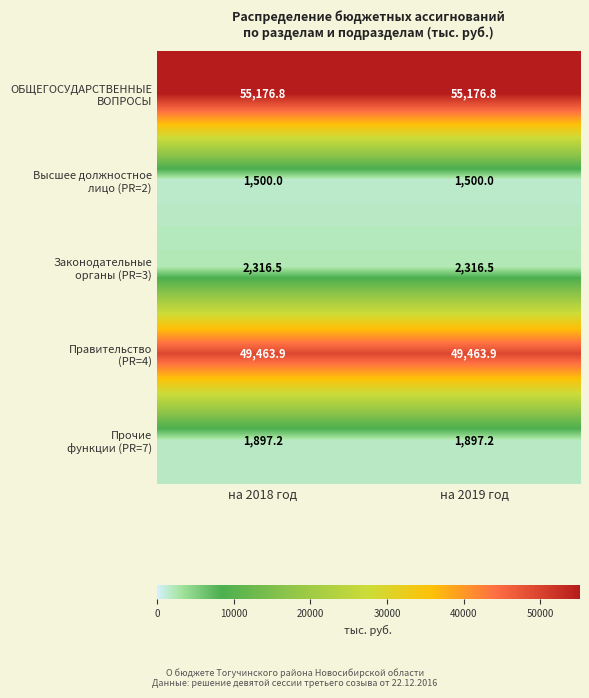

What is the total value across all series at на 2019 год?

110354.4